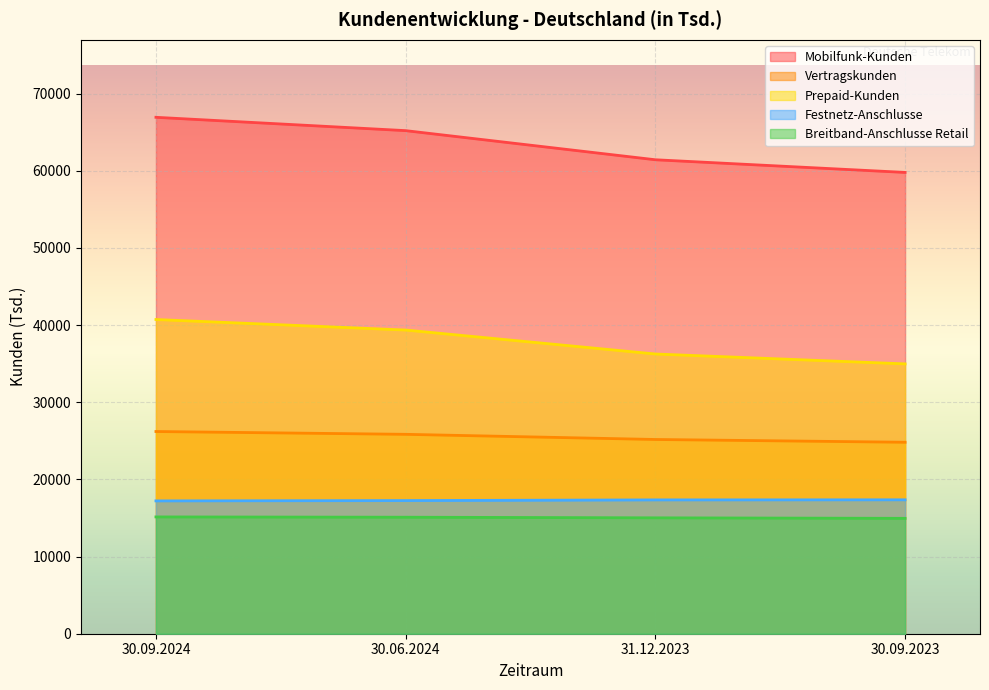

Is the value of Breitband-Anschlusse Retail at 30.09.2024 greater than the value of Prepaid-Kunden at 30.09.2023?

No